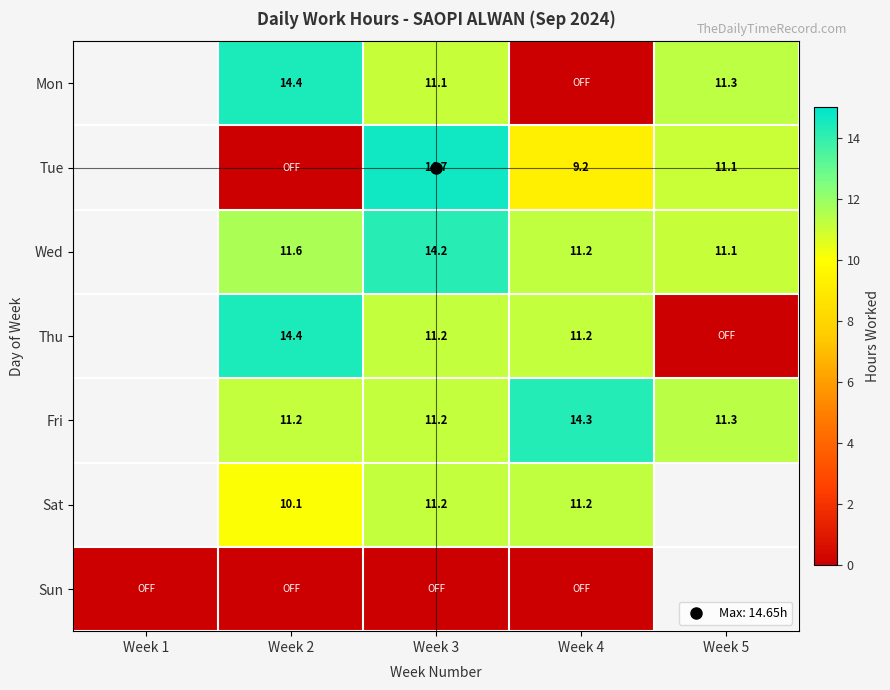

How many positive values does the Tue series have?

3